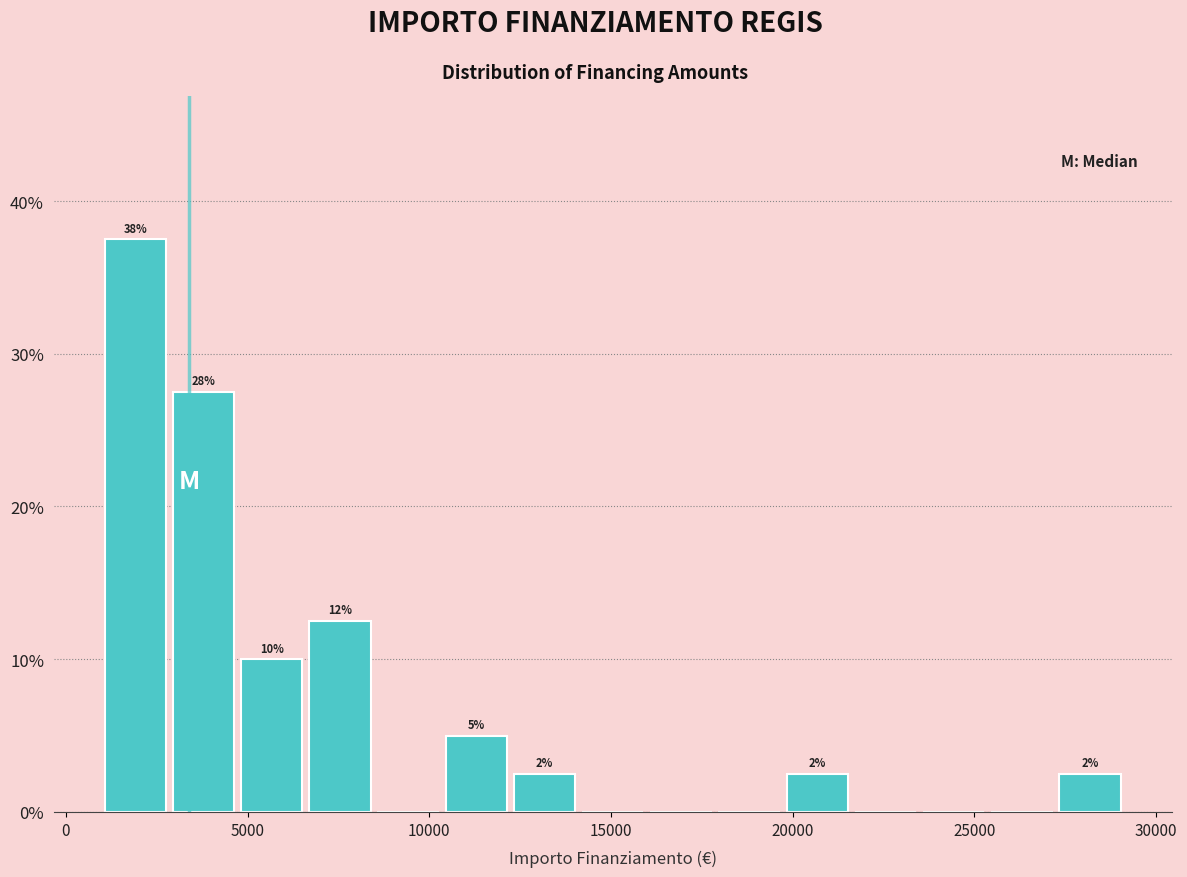

Around what value on the x-axis is the tallest bar? Give the approximate position of its centre, as read against the axis.

2000